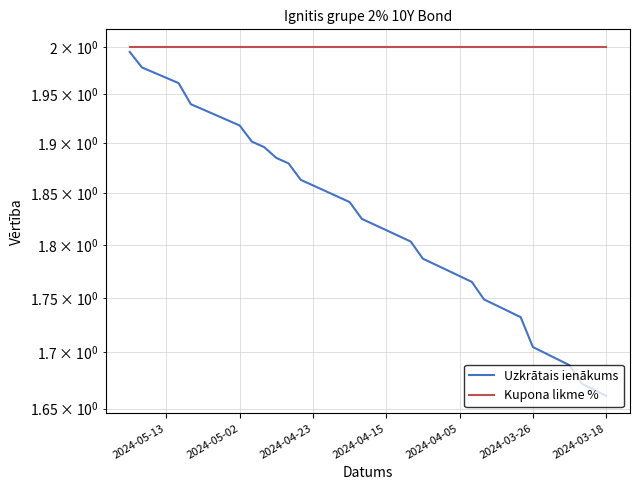

How many lines are shown in the chart?

2